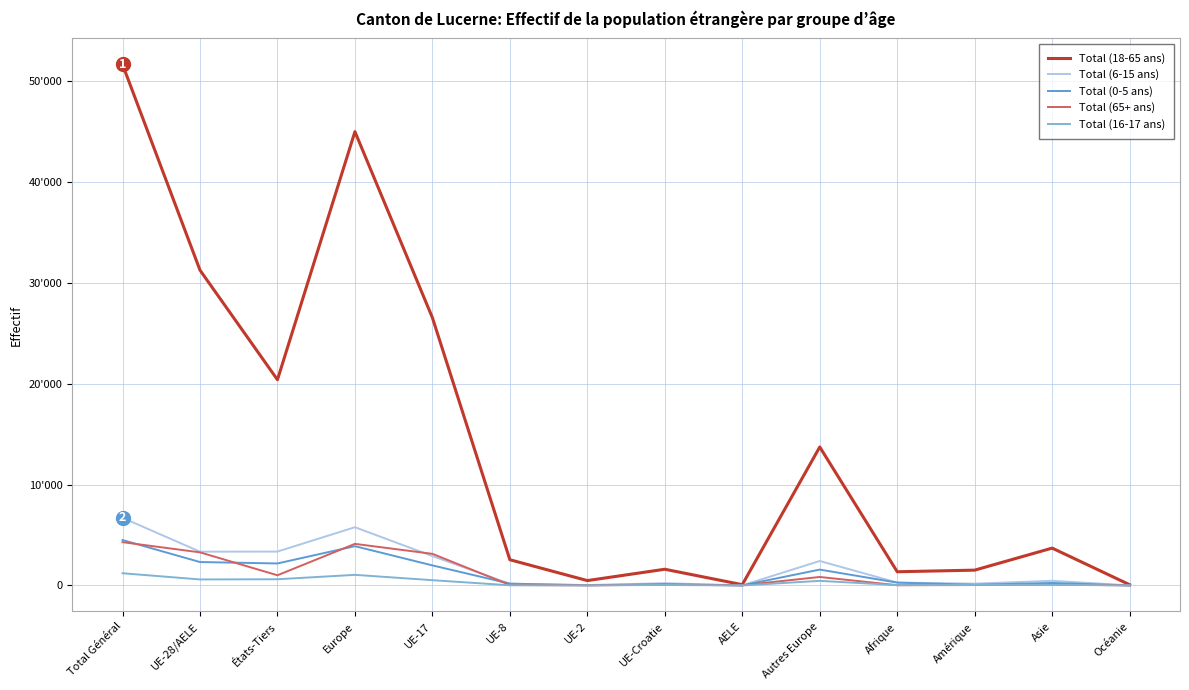

Between Total Général and UE-28/AELE, which is larger?

Total Général